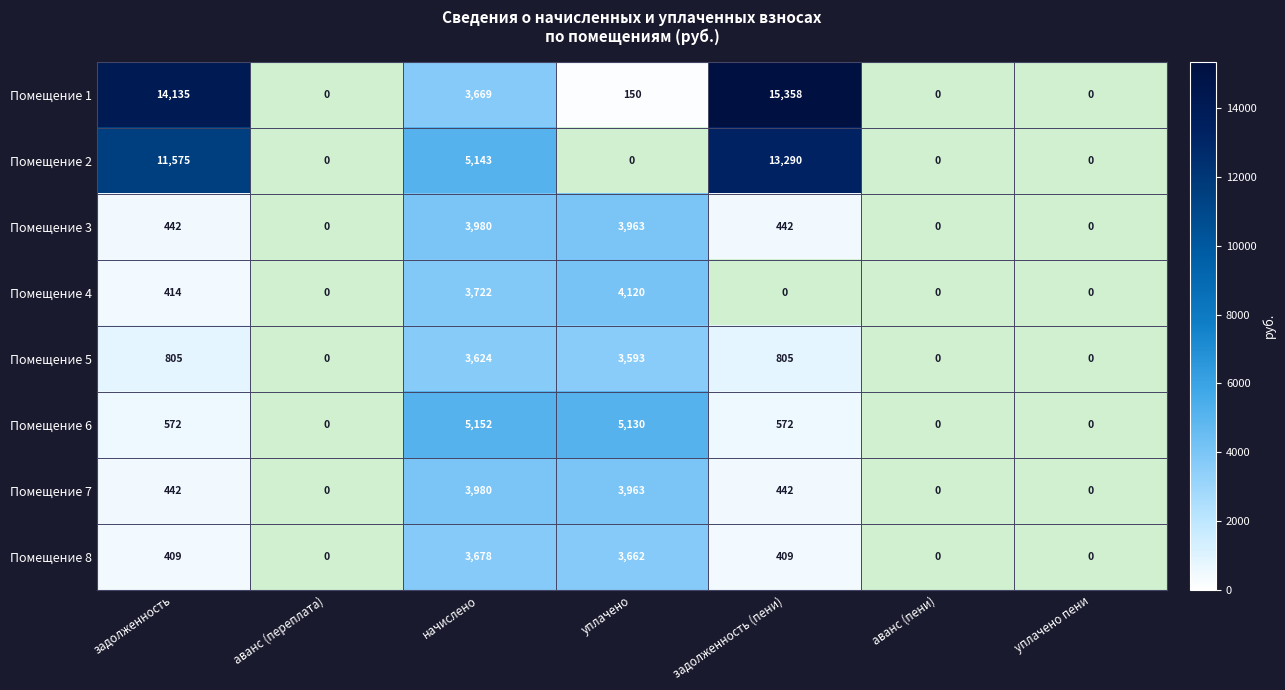

Which series has the largest total across all categories?

Помещение 1